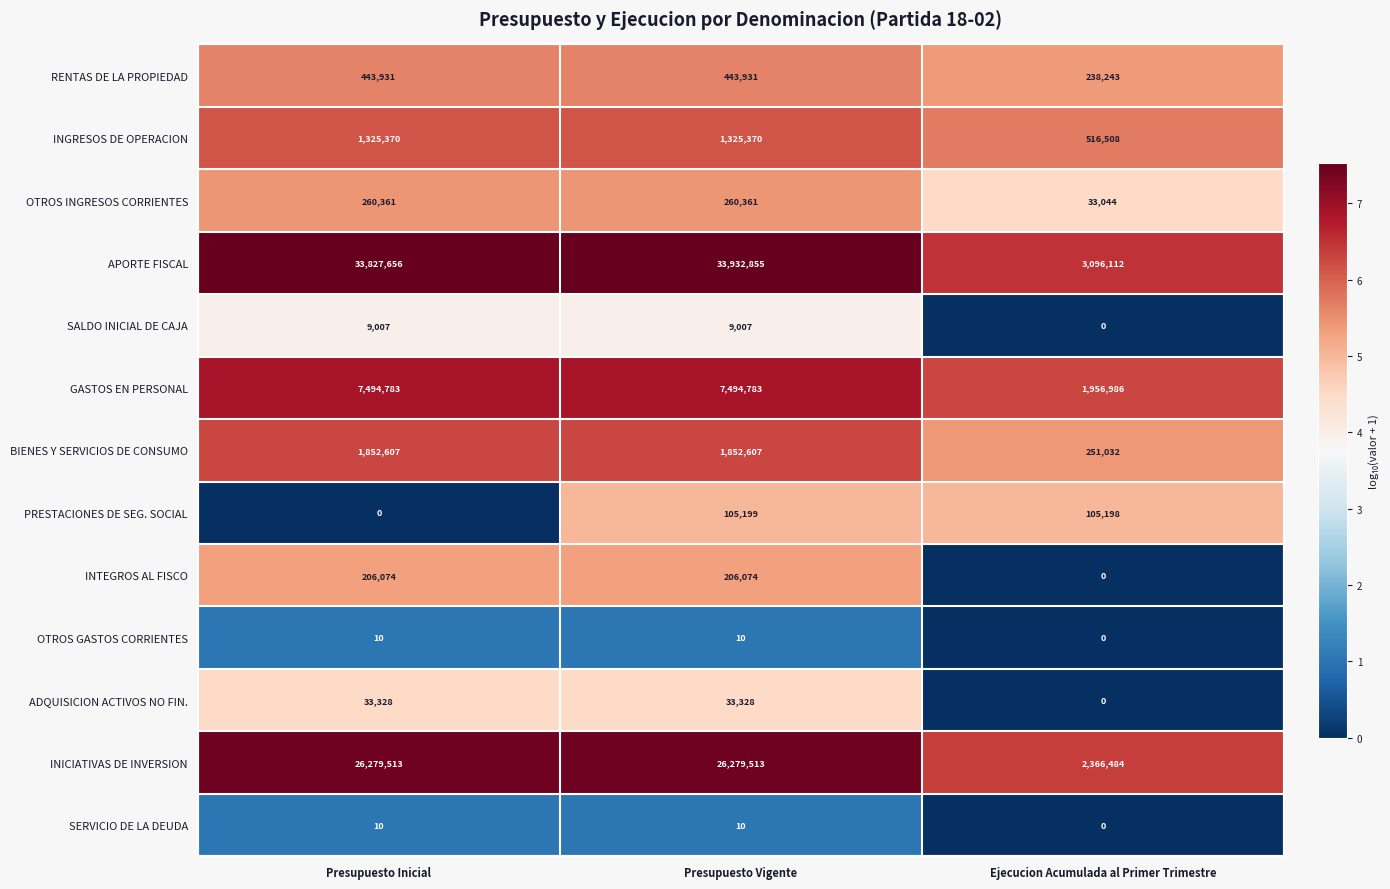

What is the lowest value of the GASTOS EN PERSONAL series?

1956986